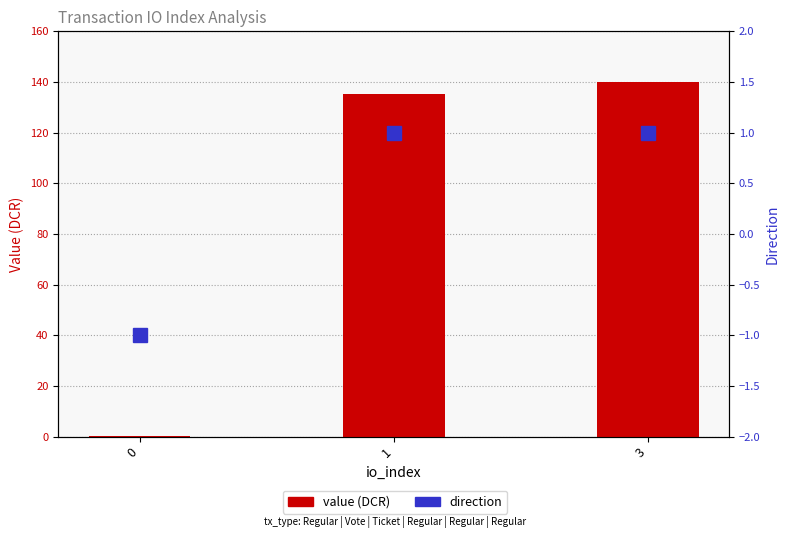

Are the bars grouped side by side (vs. stacked)?

Yes